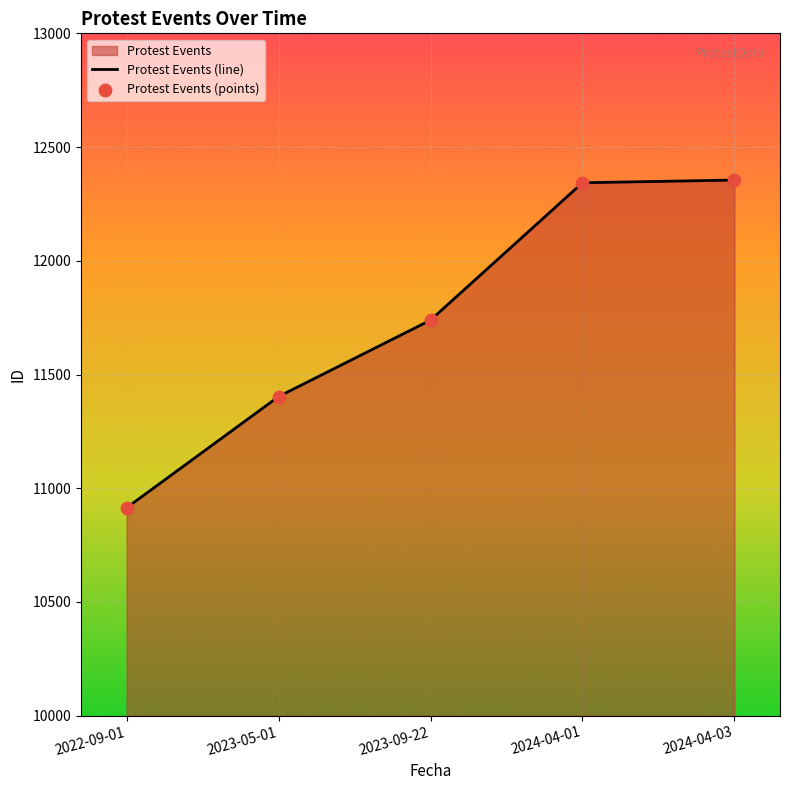

Approximately how many times larger is the value at 2024-04-01 compared to 2023-05-01?

1.1